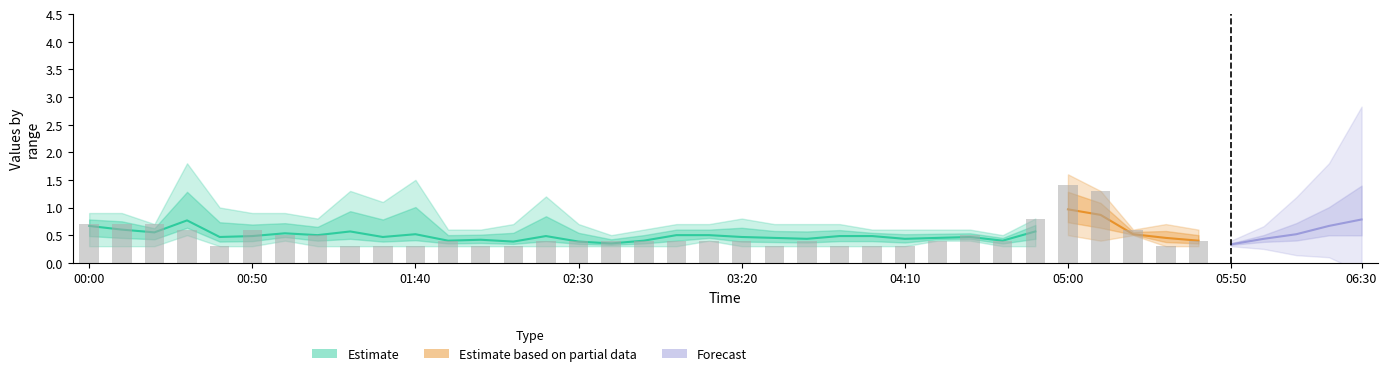

Which has a higher value, 2006/02/24 05:00 or 2006/02/24 00:20?

2006/02/24 05:00